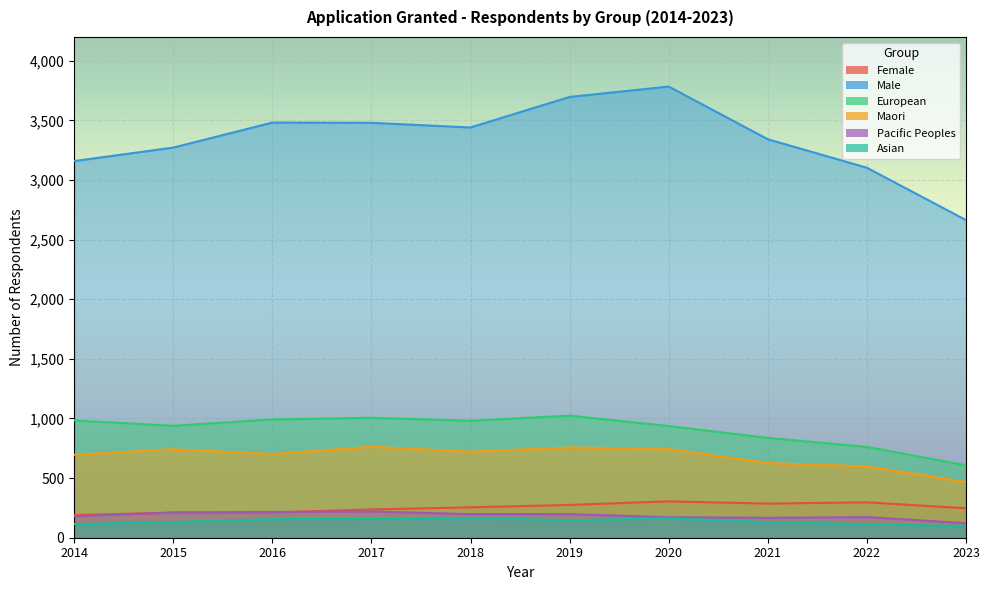

Which series has the largest total across all categories?

Male